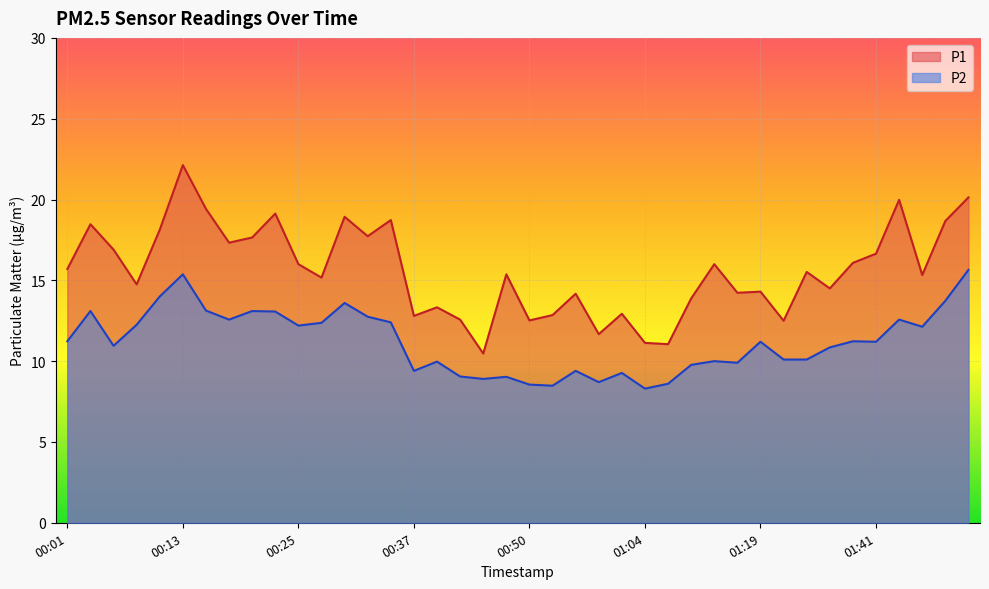

Is the value of P1 at 00:37 greater than the value of P2 at 00:10?

No